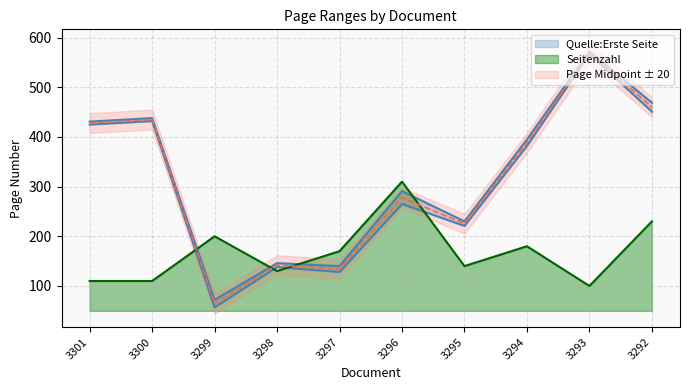

How many values in the Quelle:Erste Seite series are below 382?

5